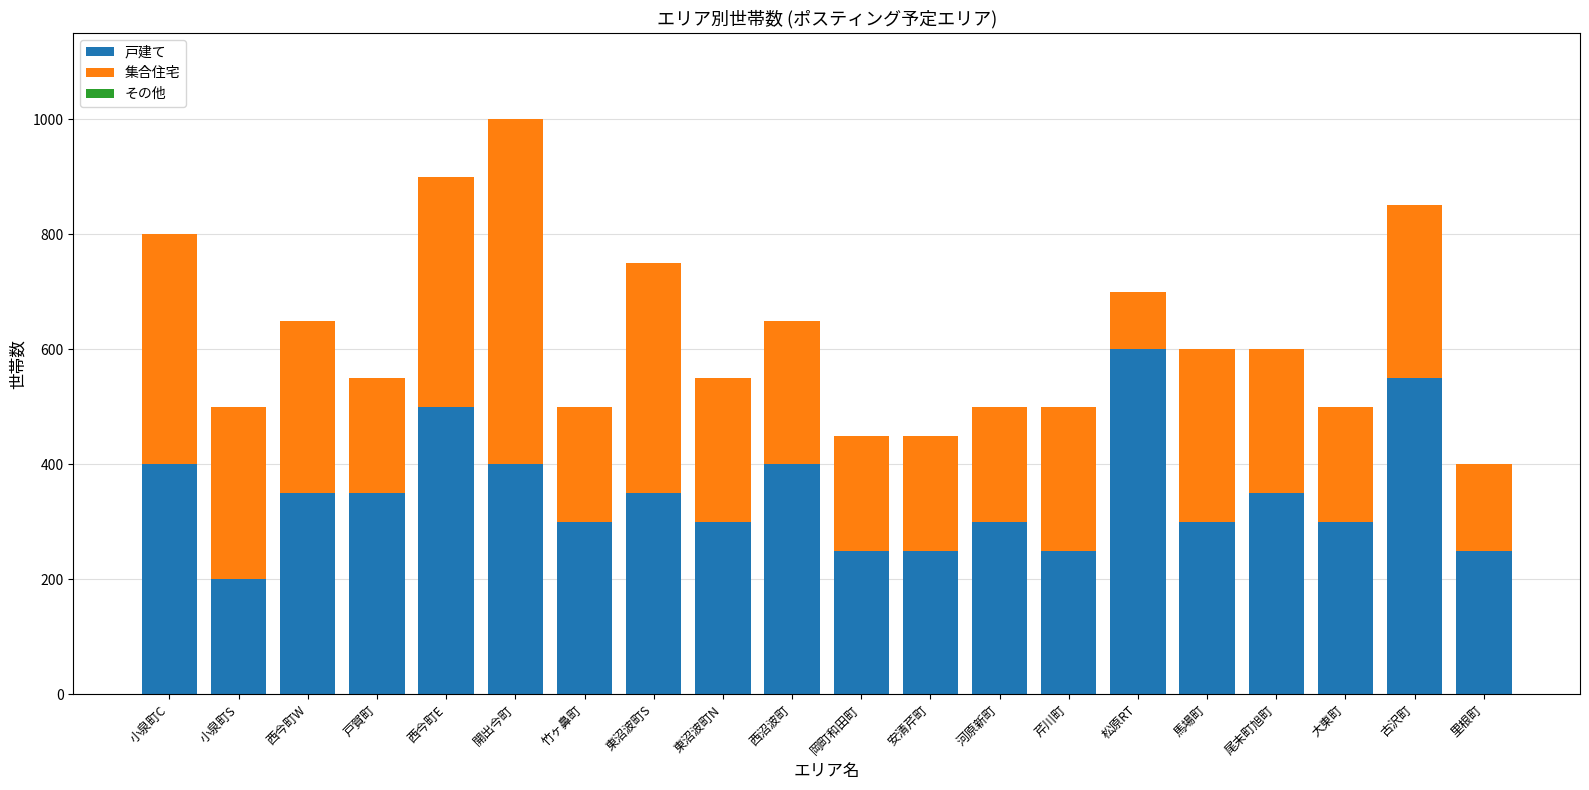

Does the chart contain any negative values?

No